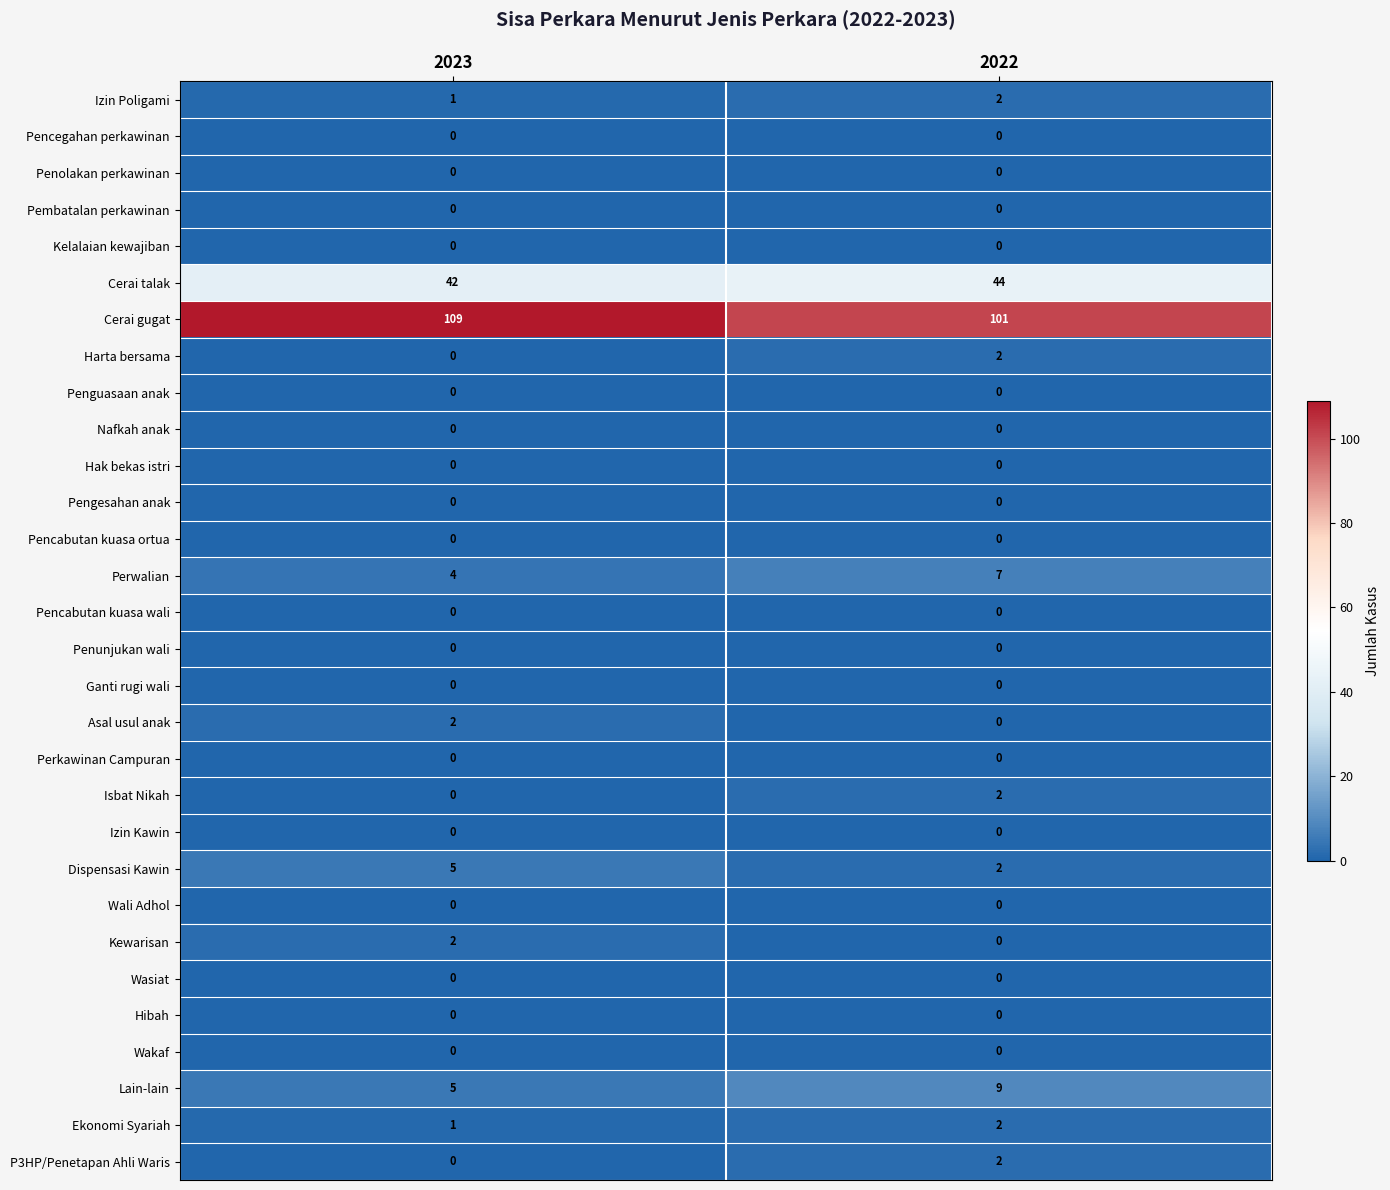

What is the difference between the highest and lowest values at 2022?

101